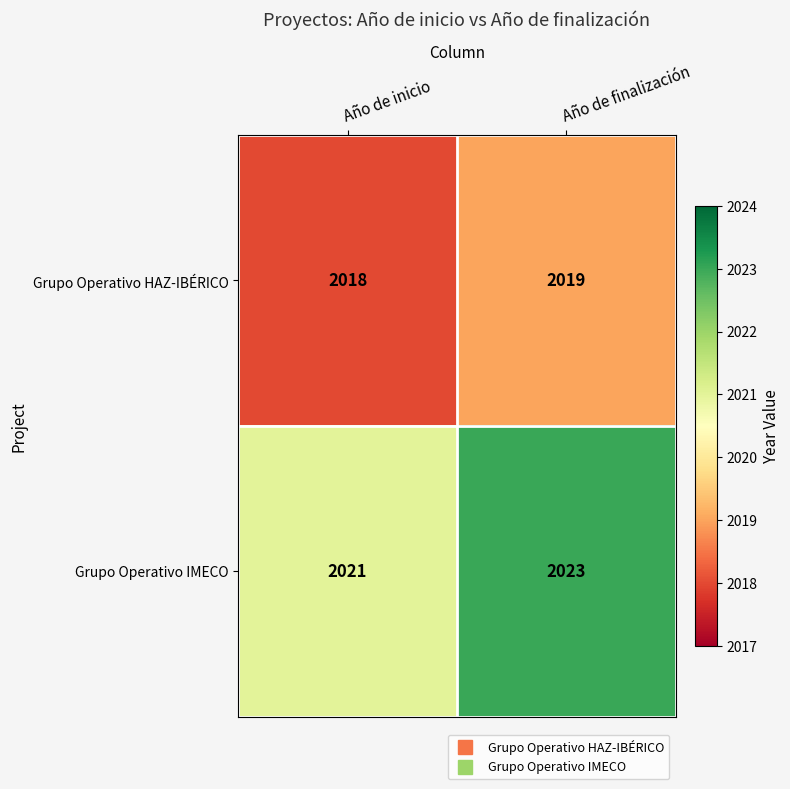

What is the sum of all Grupo Operativo HAZ-IBÉRICO values?

4037